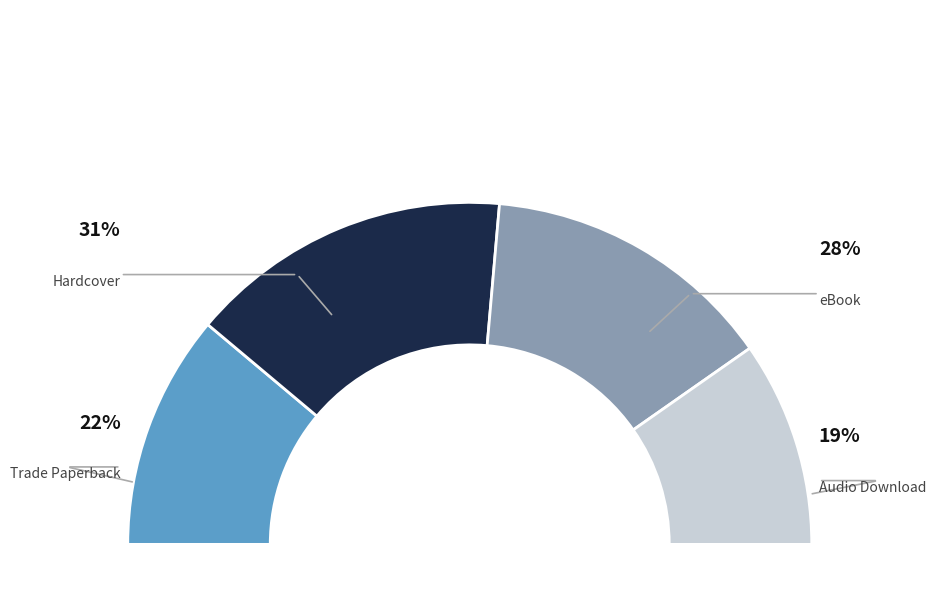

What percentage is the Trade Paperback slice, to the nearest percent?

22%